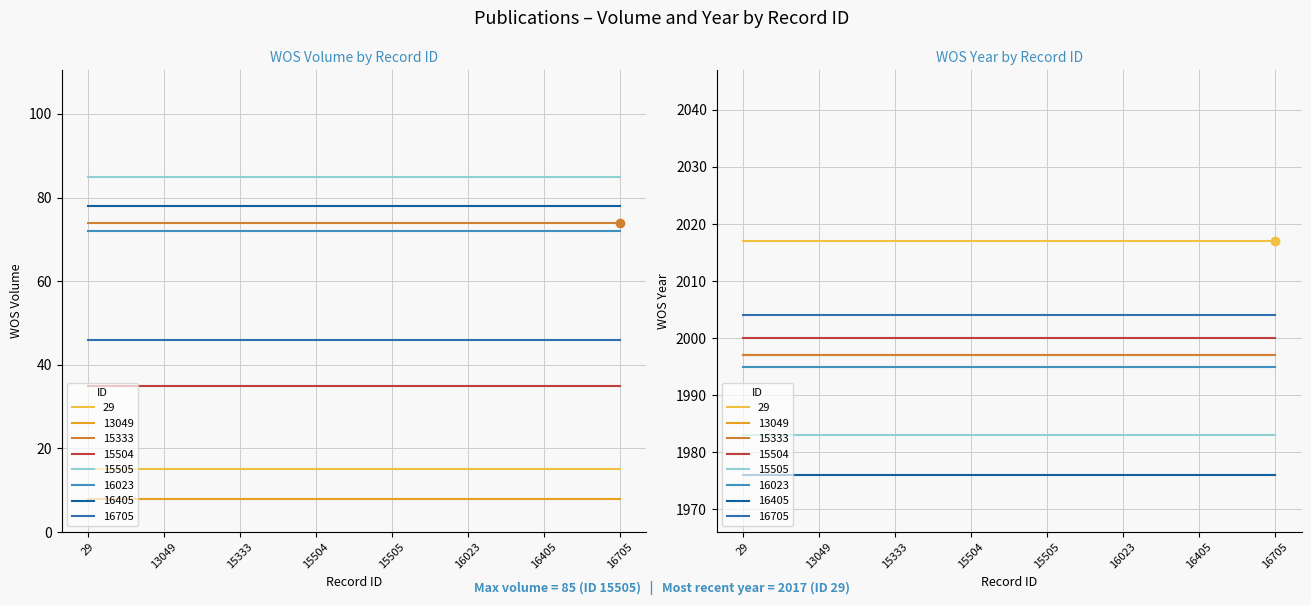

The WOS_Volume series shows 5 at 29. True or false?

False